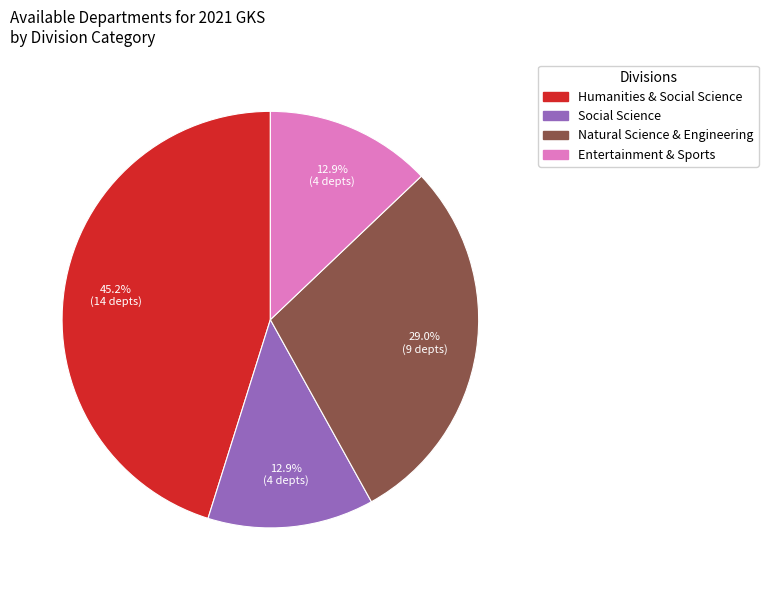

Which has a higher value, Social Science or Natural Science & Engineering?

Natural Science & Engineering